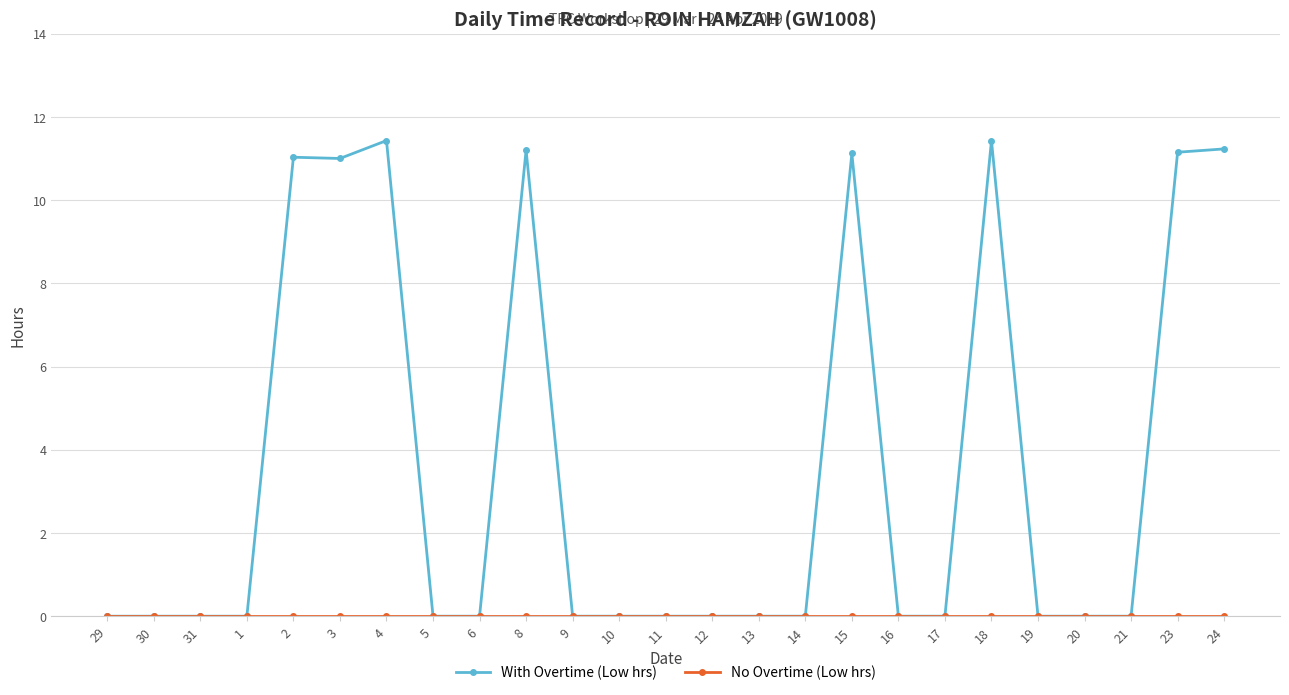

What is the maximum value shown in the chart?

11.4